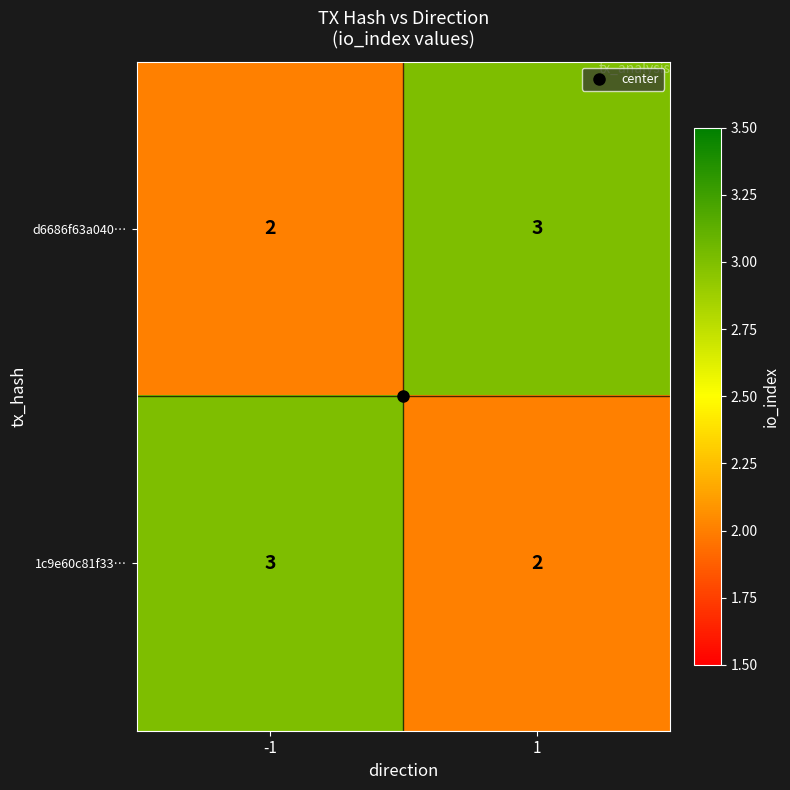

What is the maximum value for d6686f63a040…?

3